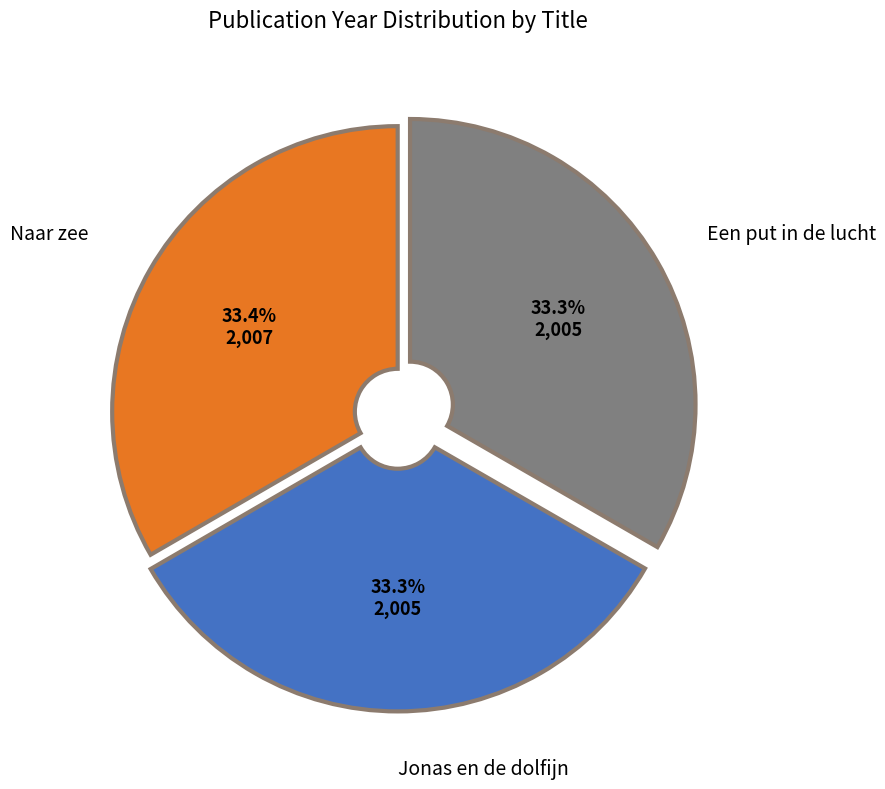

Does any single category account for the majority?

No